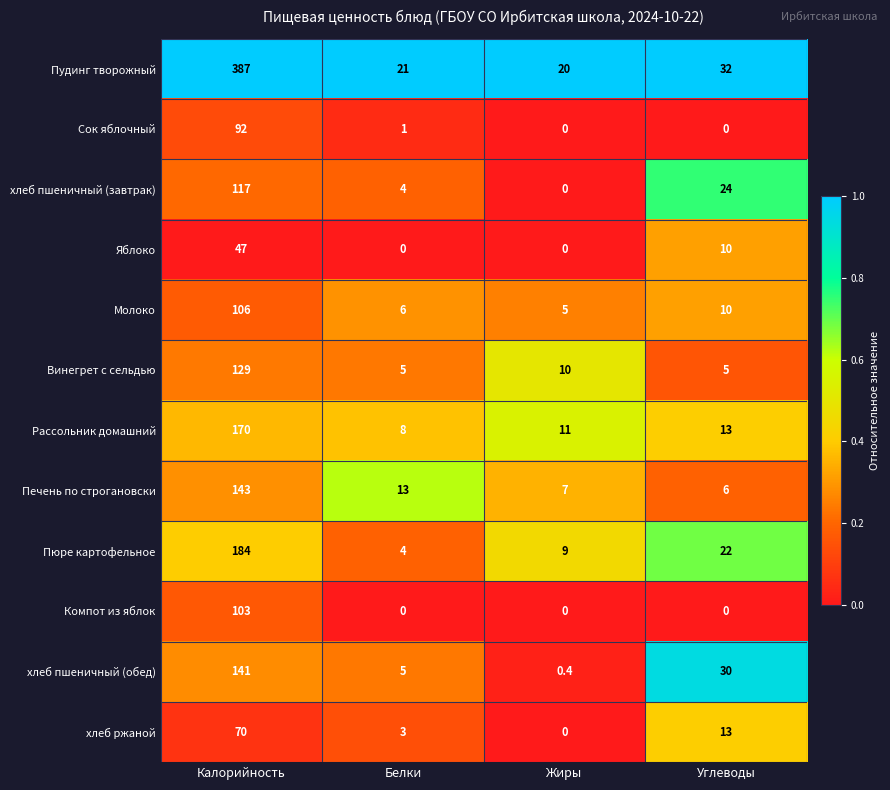

Read the Пюре картофельное value at Белки.

4.0